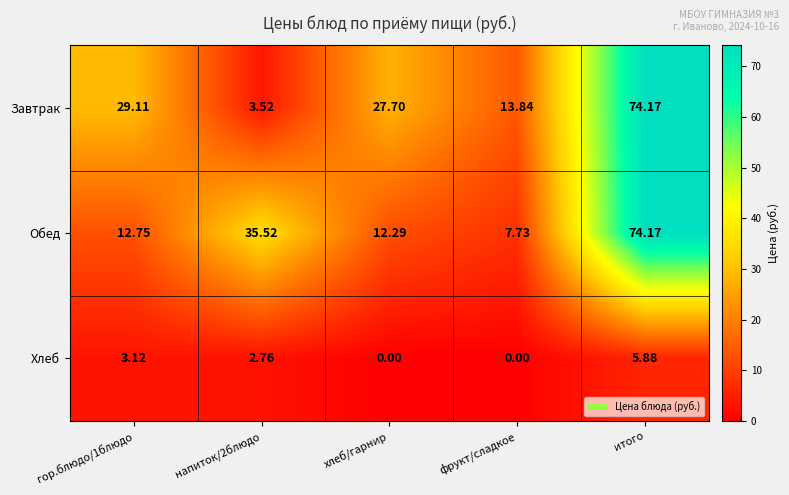

Which series has the largest range (max minus min)?

Завтрак